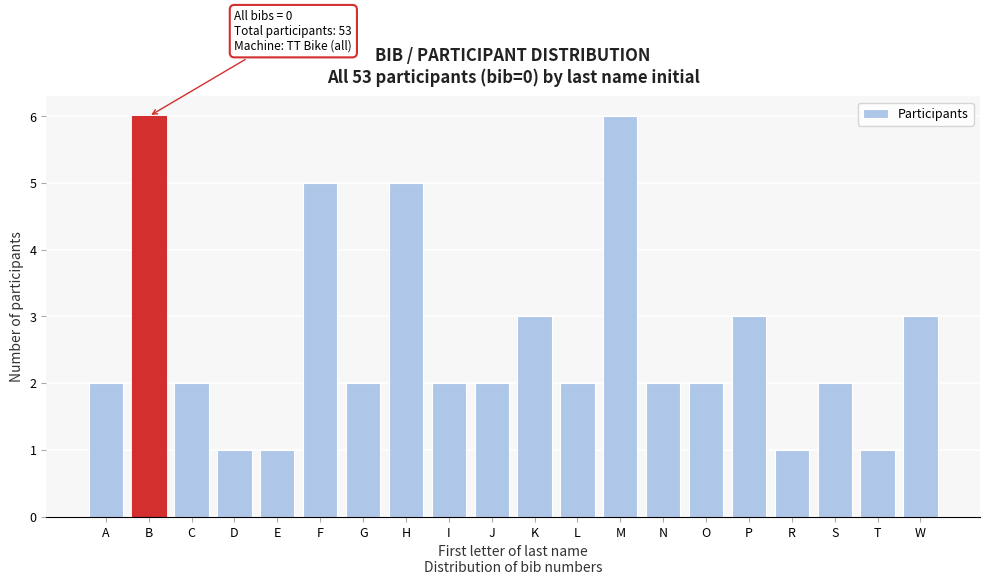

Reading right to left, what are all the values shown in this chart?

W=3	T=1	S=2	R=1	P=3	O=2	N=2	M=6	L=2	K=3	J=2	I=2	H=5	G=2	F=5	E=1	D=1	C=2	B=6	A=2